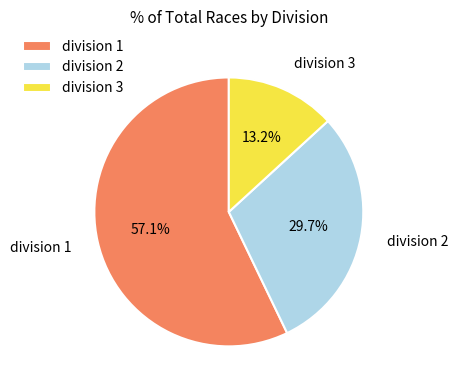

What is the largest slice in the pie chart?

division 1